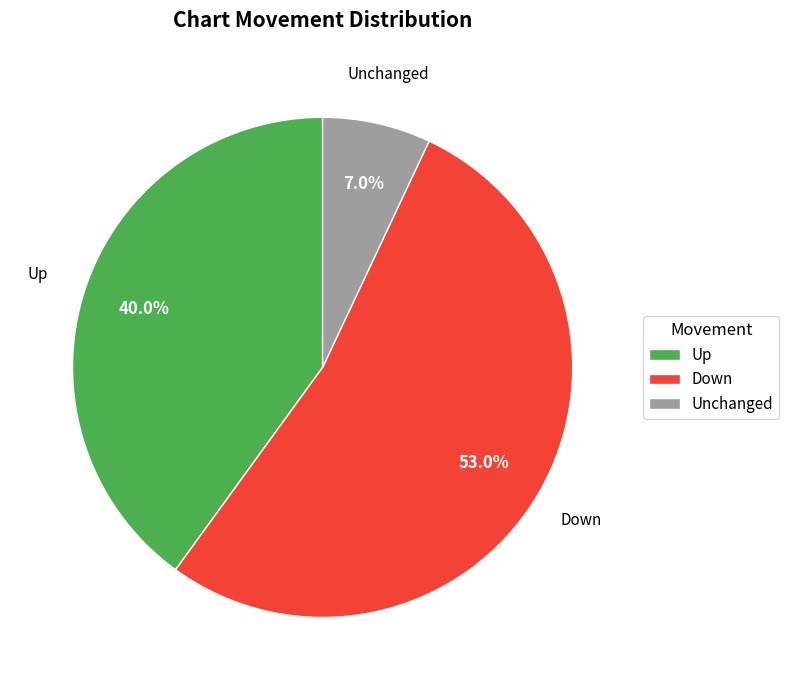

How much of the chart is everything except Up?

60.0%